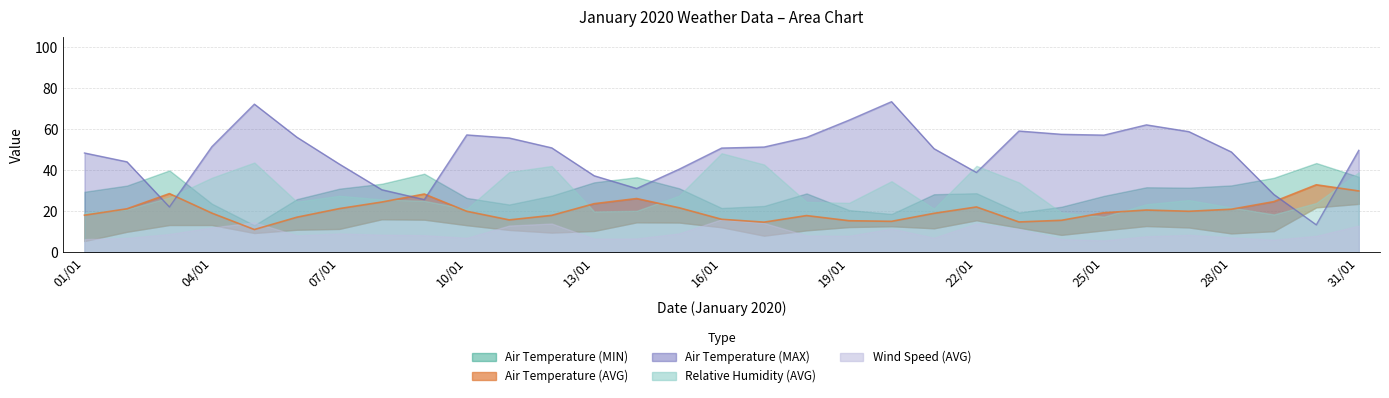

At which label does Wind Speed (AVG) first exceed 8?

03/01